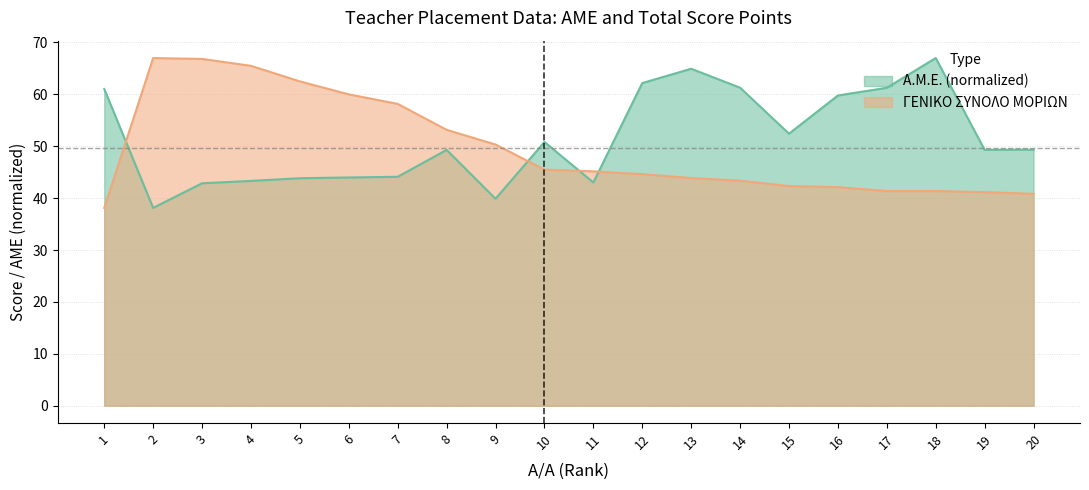

Does the chart display data point markers on the line(s)?

No